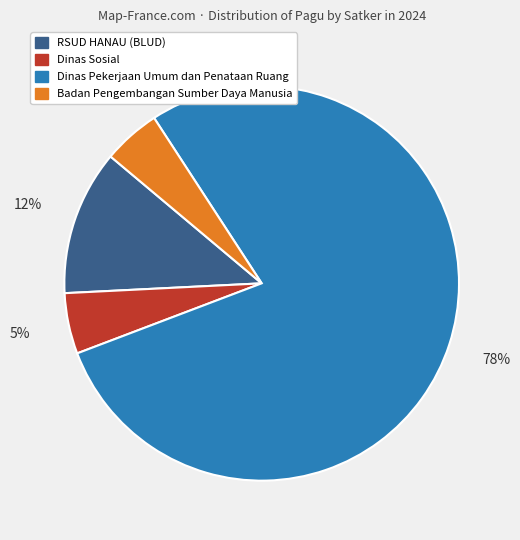

Count the number of slices in the pie.

4